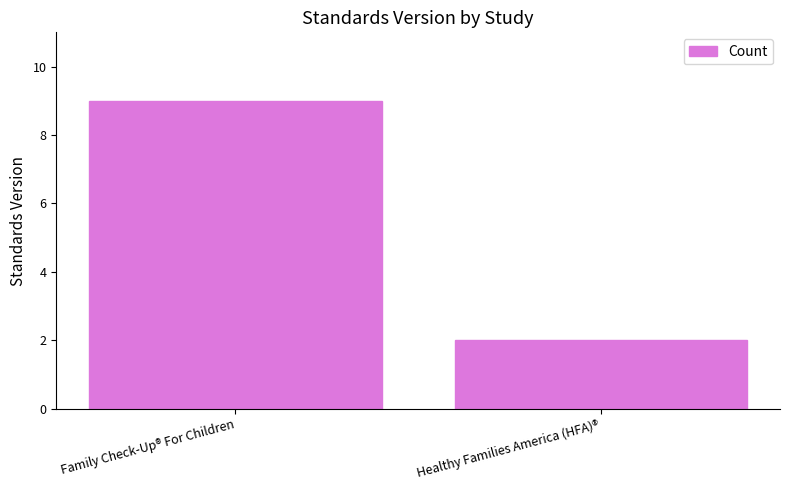

What is the sum of the values at Healthy Families America (HFA)® and Family Check-Up® For Children?

11